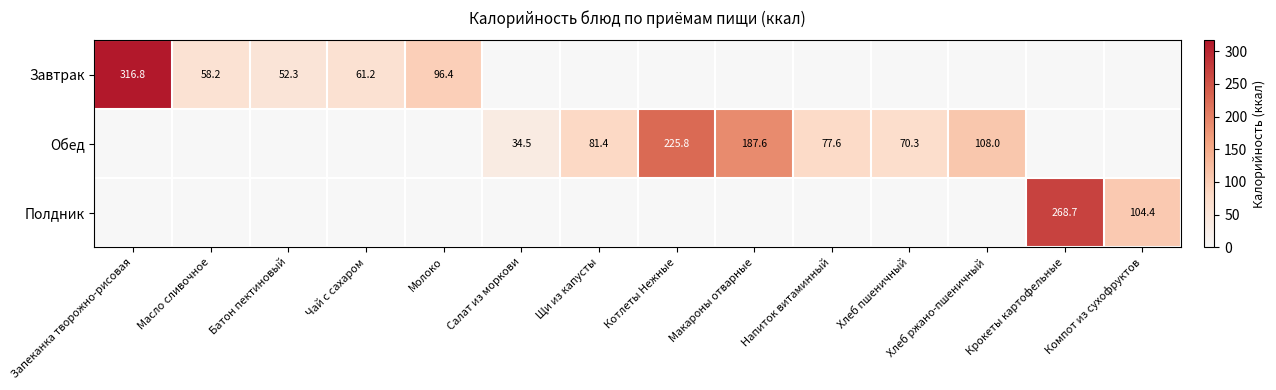

True or false: Обед has a value of 144.2 at Хлеб ржано-пшеничный.

False